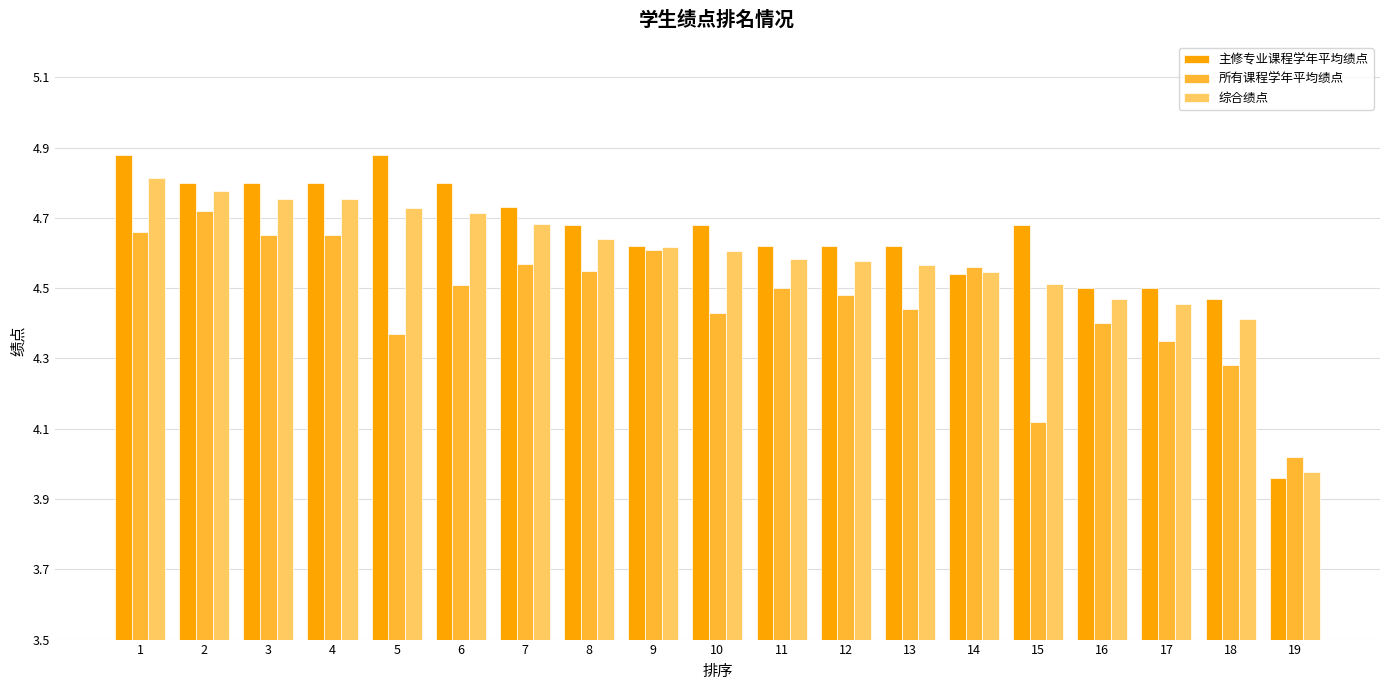

At which label is 所有课程学年平均绩点 closest to 4?

19